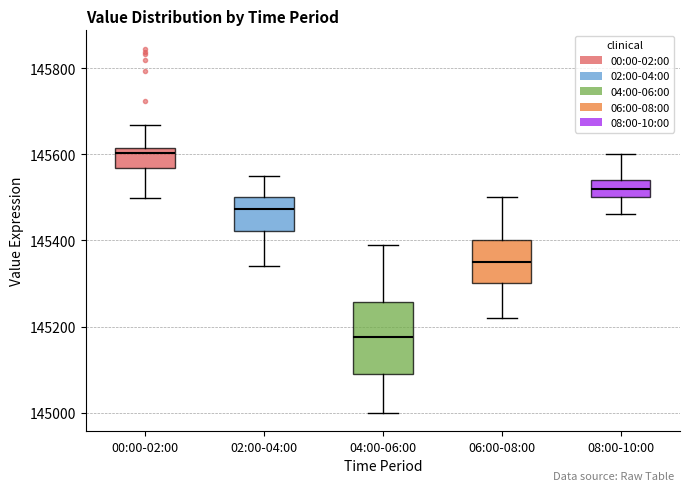

Which box is the tallest, from its lower edge to its upper edge?

04:00-06:00